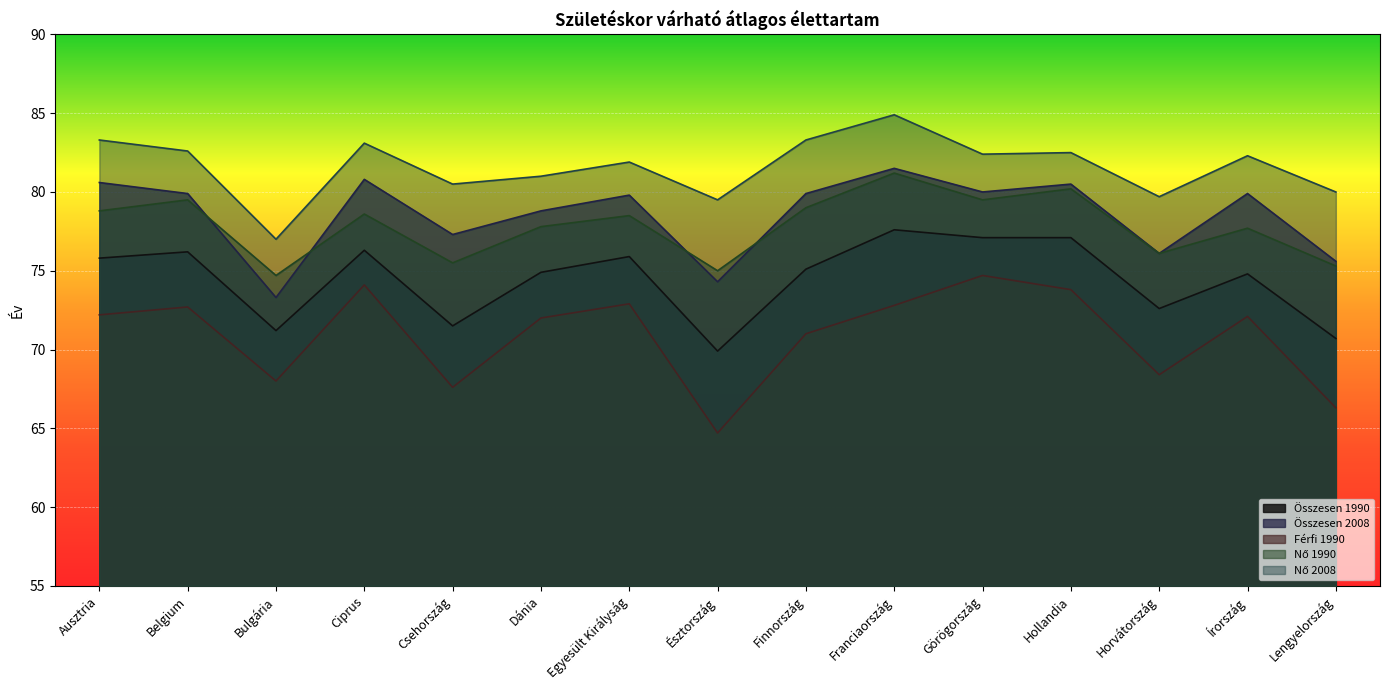

True or false: Nő 1990 and Összesen 2008 cross at least once.

True